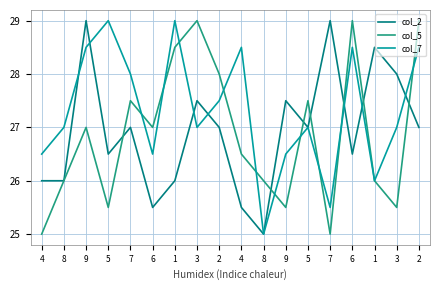

Count the col_2 values in the range 26 to 27.

9